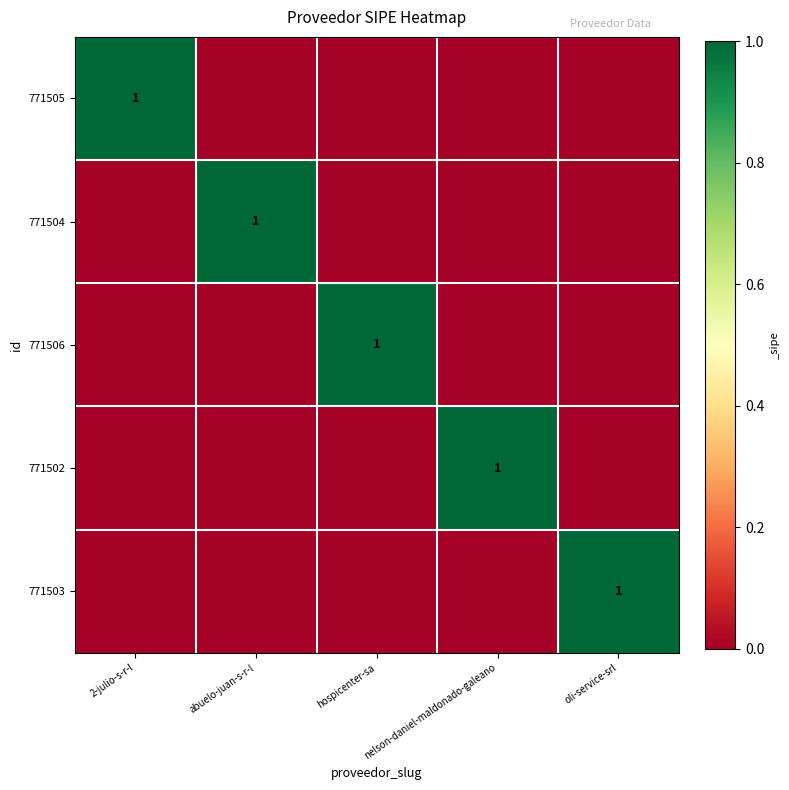

At which category is the sum across all series the highest?

2-julio-s-r-l